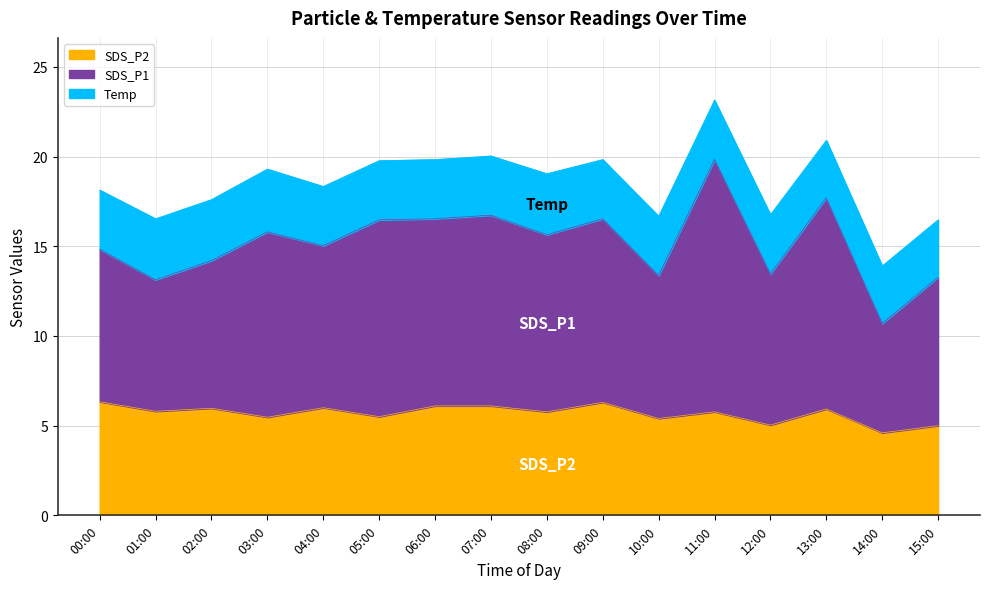

The Temp series shows 3.3 at 09:00. True or false?

True